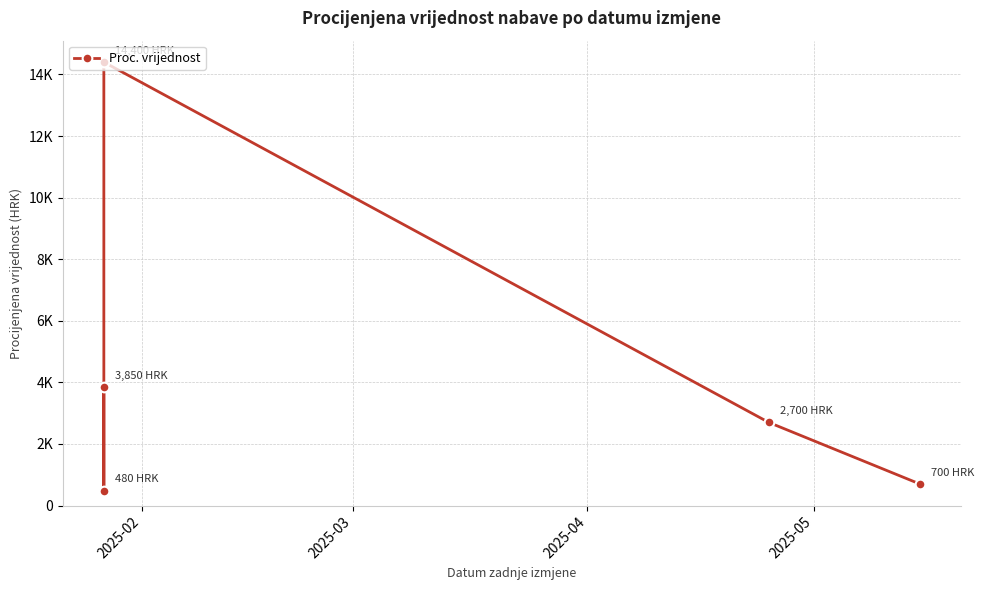

What is the sum of the values at 2025-03 and 2025-02?

4330